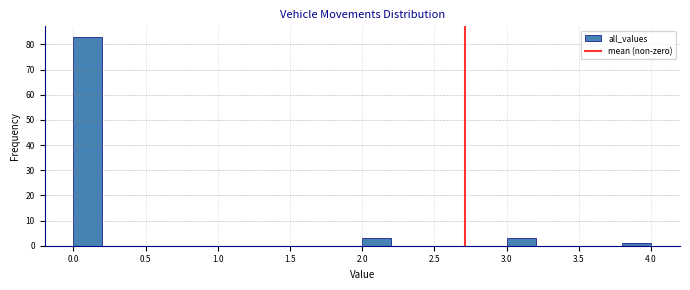

Reading left to right, list every bar in this chart as the range it spans on the x-axis followed by its height. The values are not printed on the chart, so give them approximately, as read against the axis.

0.0 to 0.2: 83
0.2 to 0.4: 0
0.4 to 0.6: 0
0.6 to 0.8: 0
0.8 to 1.0: 0
1.0 to 1.2: 0
1.2 to 1.4: 0
1.4 to 1.6: 0
1.6 to 1.8: 0
1.8 to 2.0: 0
2.0 to 2.2: 3
2.2 to 2.4: 0
2.4 to 2.6: 0
2.6 to 2.8: 0
2.8 to 3.0: 0
3.0 to 3.2: 3
3.2 to 3.4: 0
3.4 to 3.6: 0
3.6 to 3.8: 0
3.8 to 4.0: 1